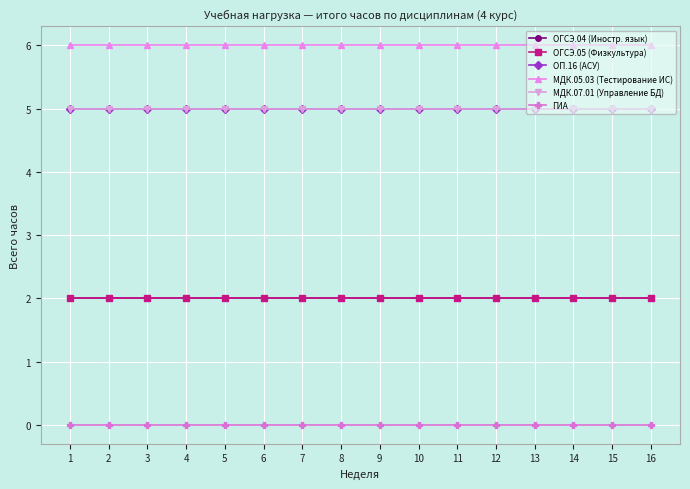

What is the value of the ОГСЭ.05 (Физкультура) point at the 8th from the left?

2